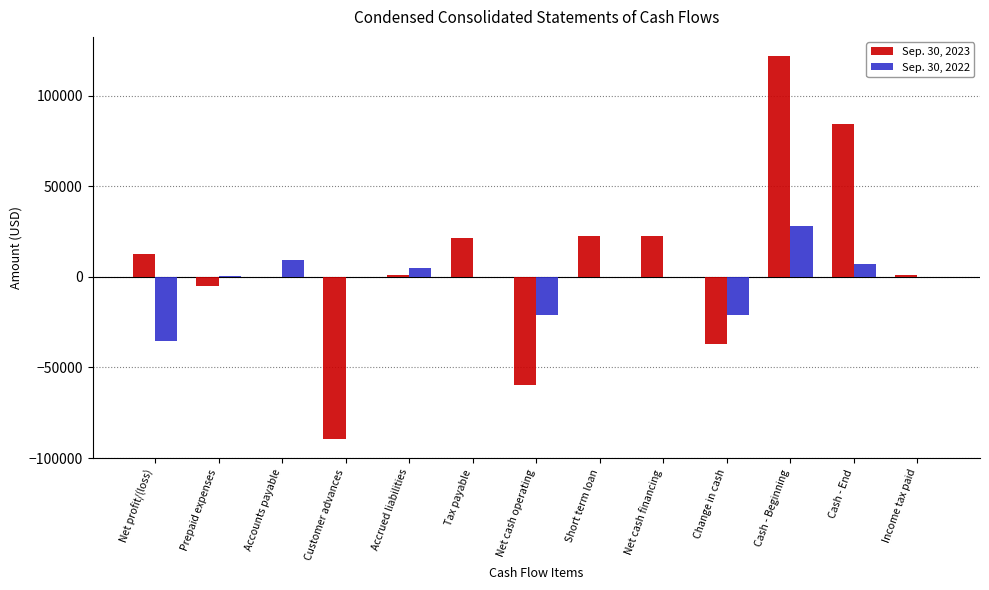

What is the spread (max minus min) of values at Cash - Beginning?

93873